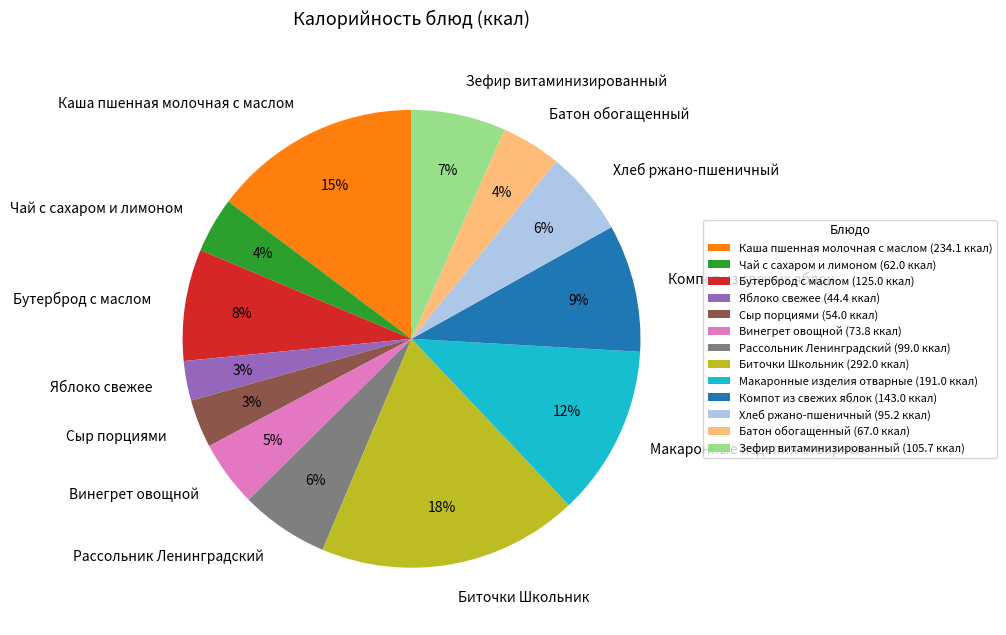

The Хлеб ржано-пшеничный slice represents 6% of the pie. True or false?

True